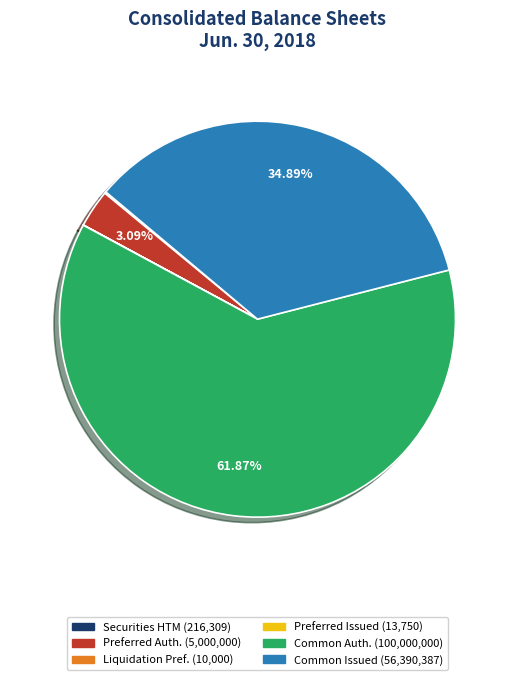

Is there any slice that represents more than half of the pie?

Yes